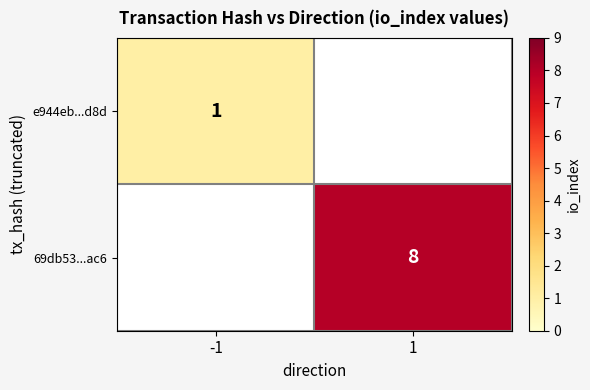

At how many categories does at least one series exceed 4?

1